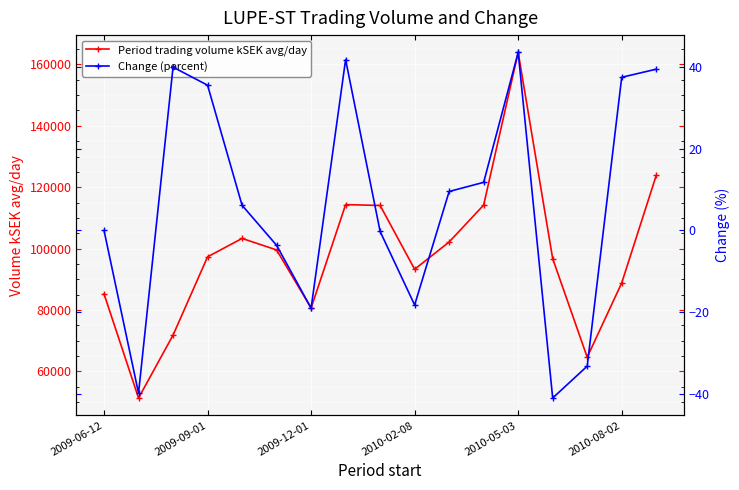

True or false: Period trading volume kSEK avg/day and Change (percent) intersect in this chart.

False